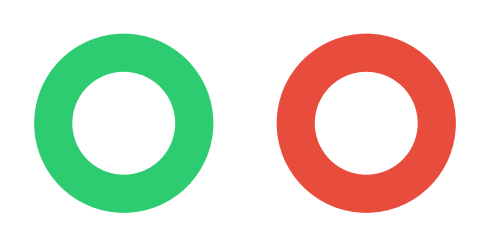

Rank the categories by value from lowest to highest.

Строковий, Безстроковий